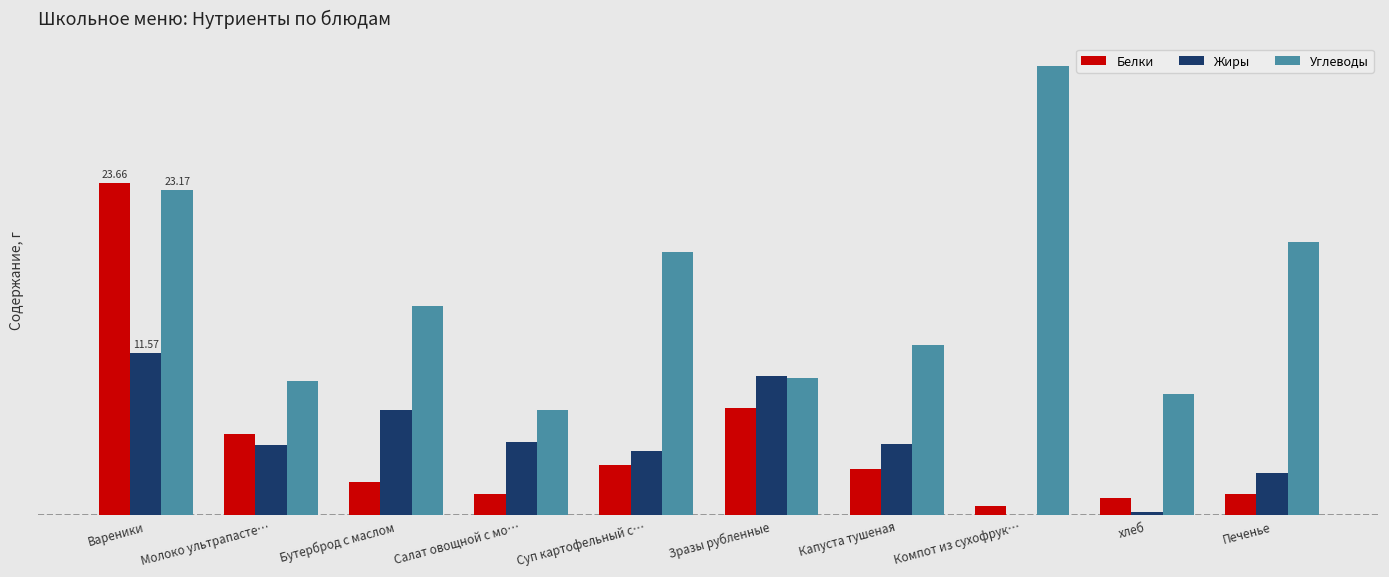

At how many categories does at least one series exceed 28?

1